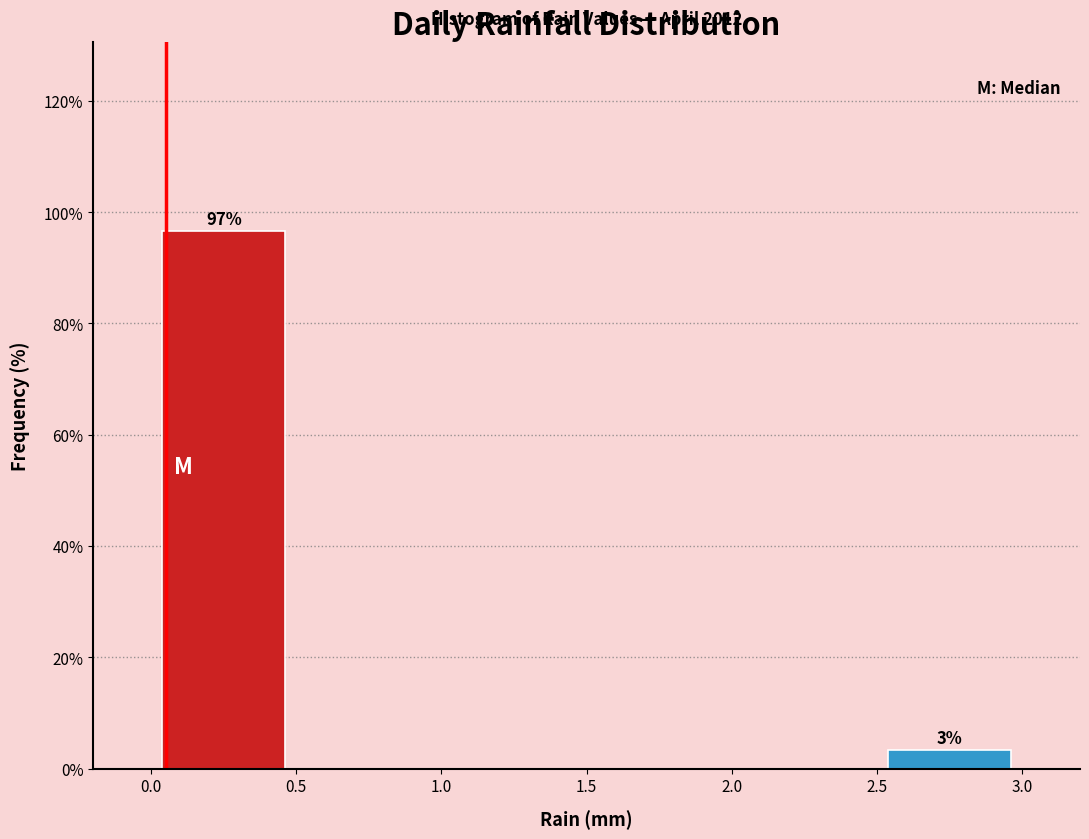

Over which range of the x-axis is the bar tallest?

0.0 to 0.5